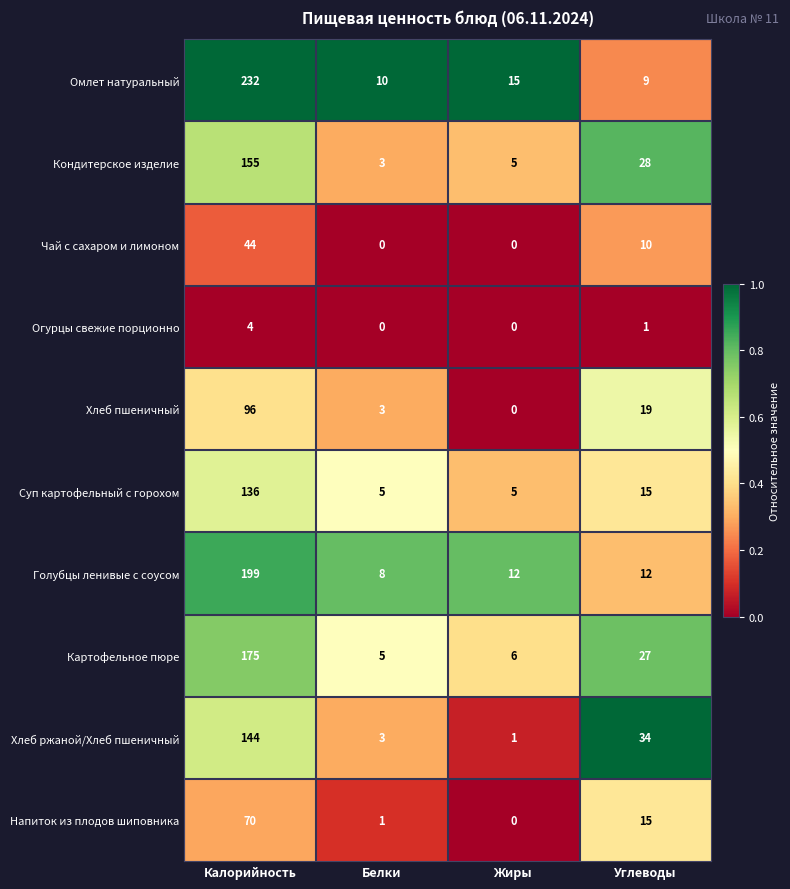

Is the value of Кондитерское изделие at Белки greater than the value of Напиток из плодов шиповника at Калорийность?

No